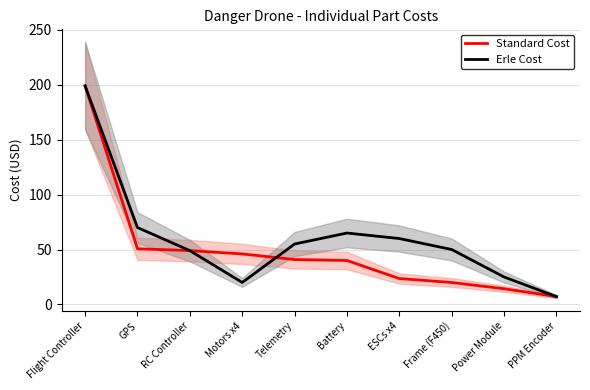

What is the sum of the Erle Cost values at Power Module and ESCs x4?

85.0